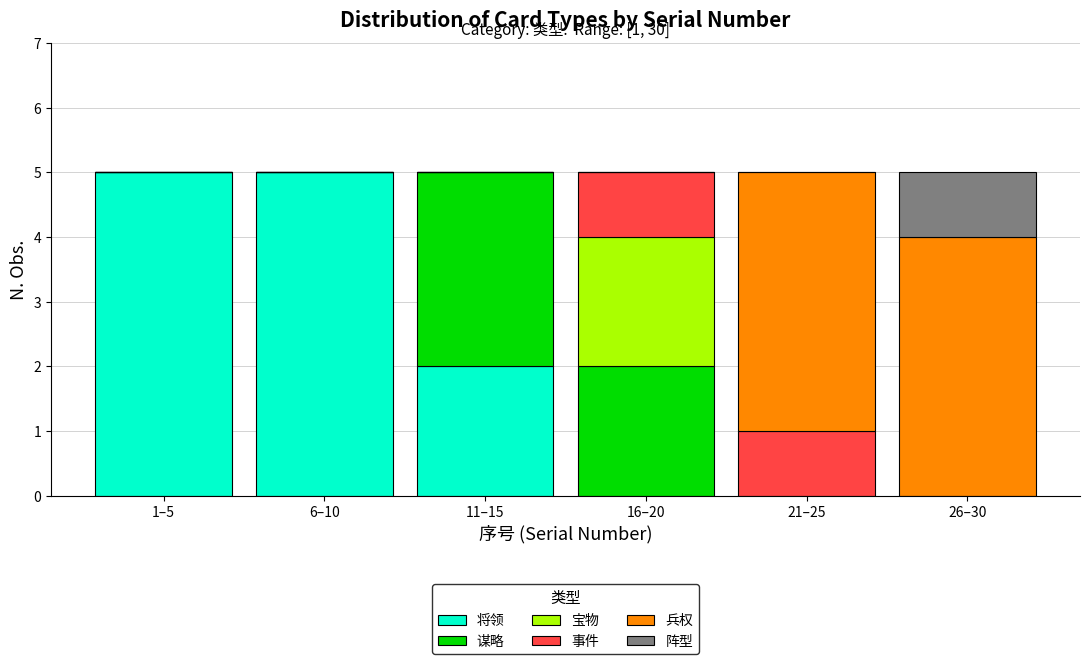

What is the maximum value for 将领?

5